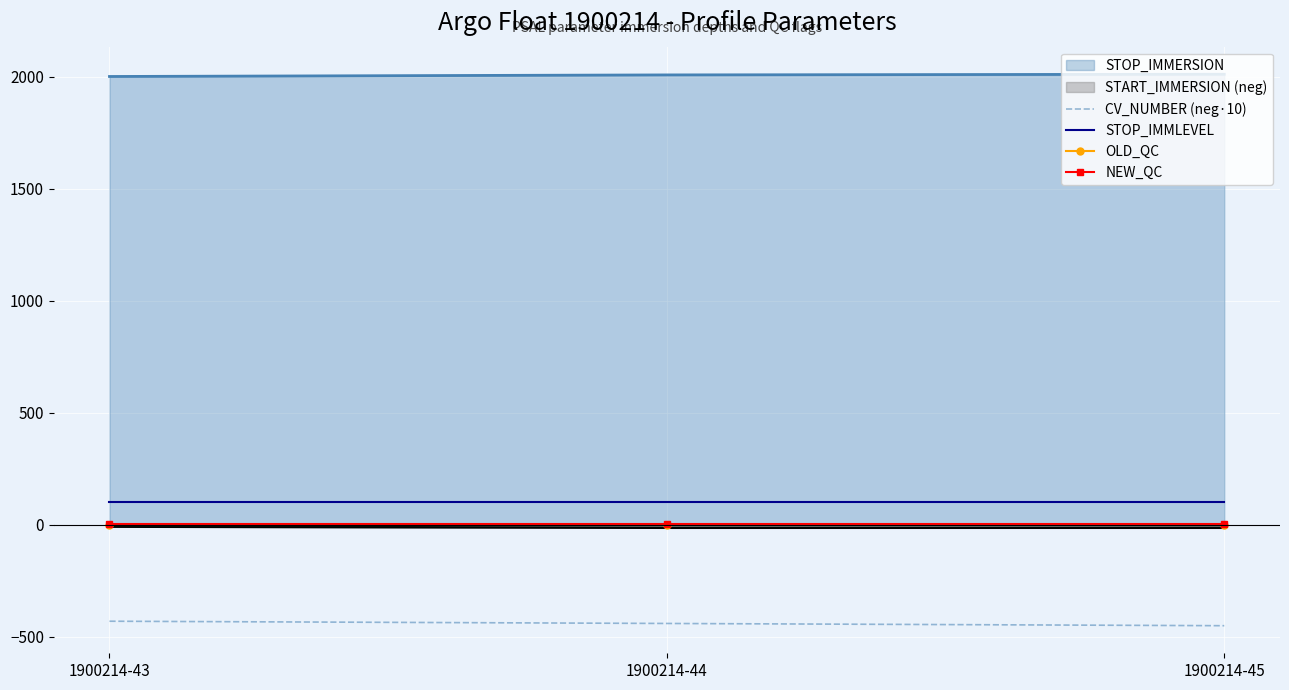

What is the minimum value shown in the chart?

-450